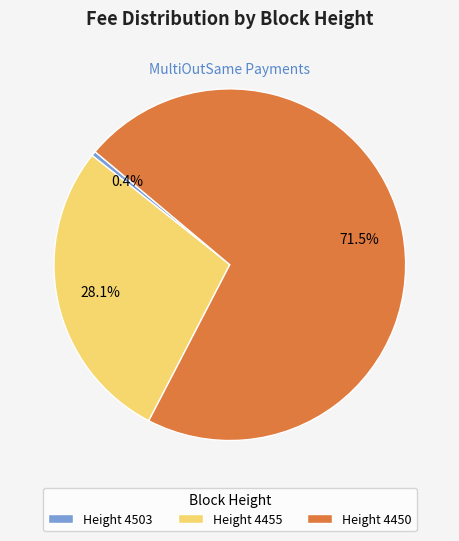

Combined, do Height 4450 and Height 4503 account for over 50%?

Yes